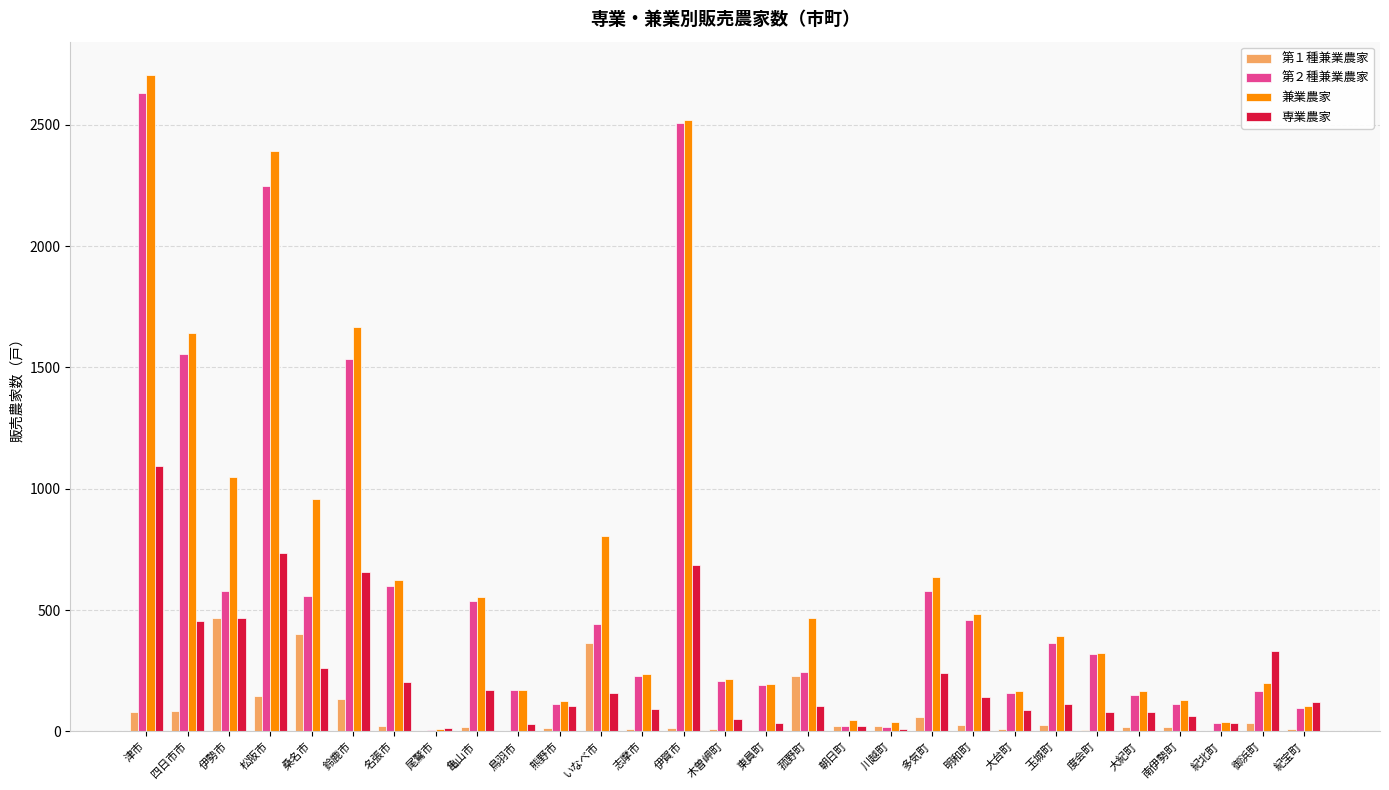

Between 伊勢市 and 大台町, which series saw the biggest shift?

兼業農家